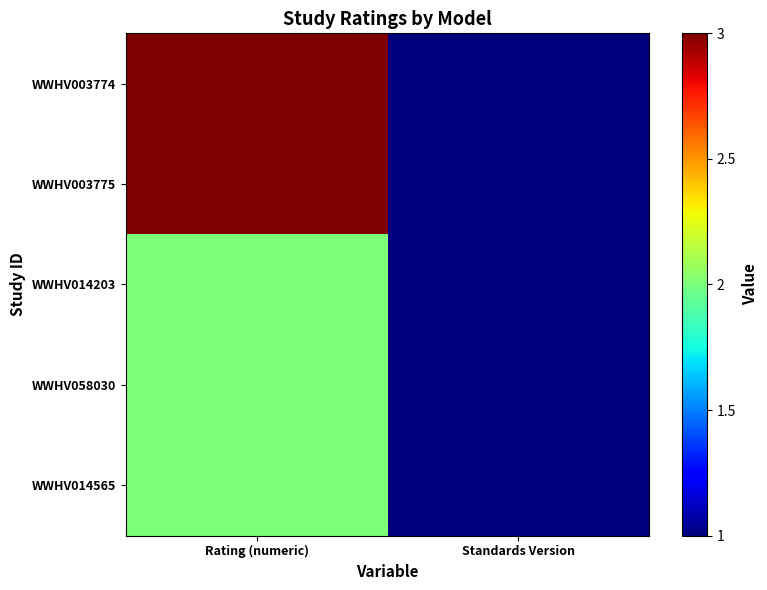

List the series in order of their peak value, lowest first.

WWHV014203, WWHV058030, WWHV014565, WWHV003774, WWHV003775